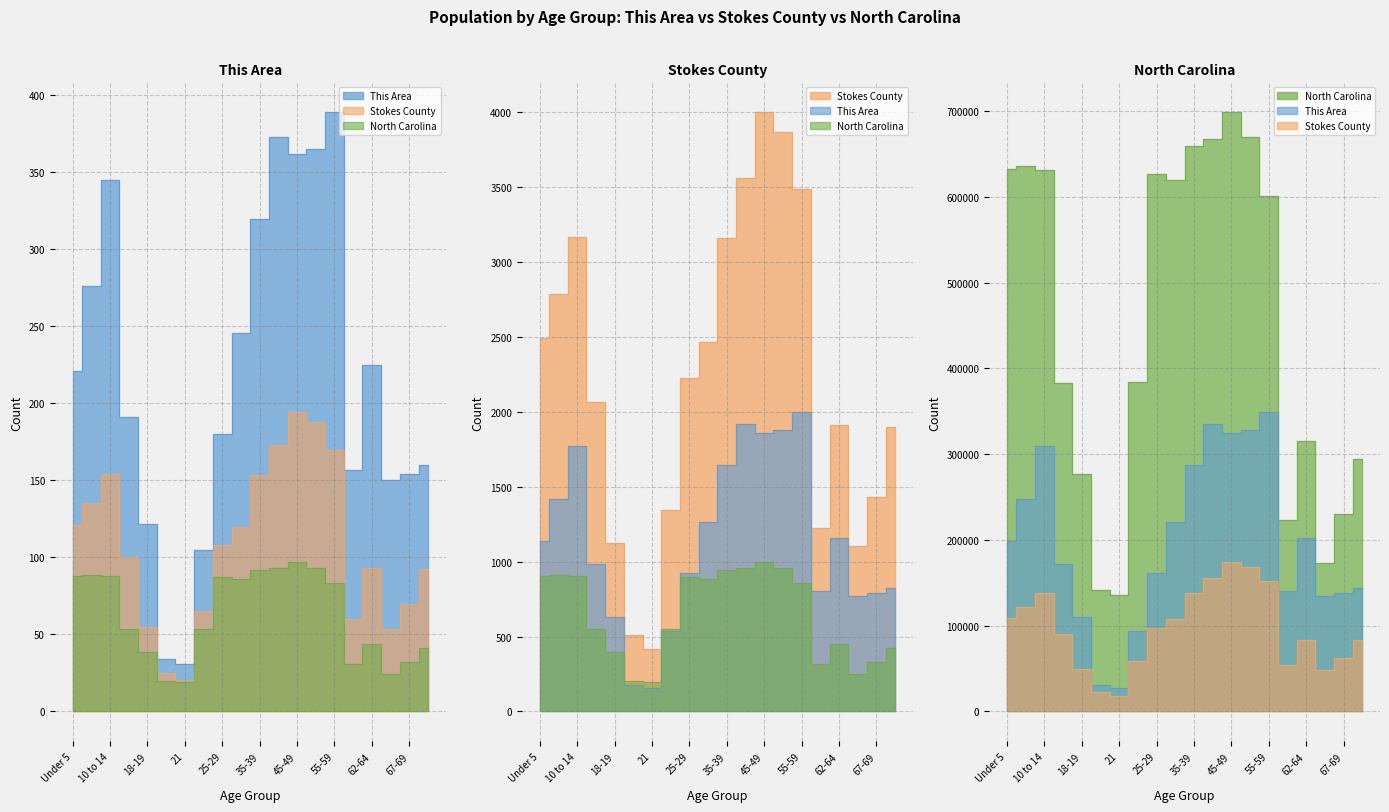

In This Area, how many points are lower than both neighbors (excluding endpoints)?

4